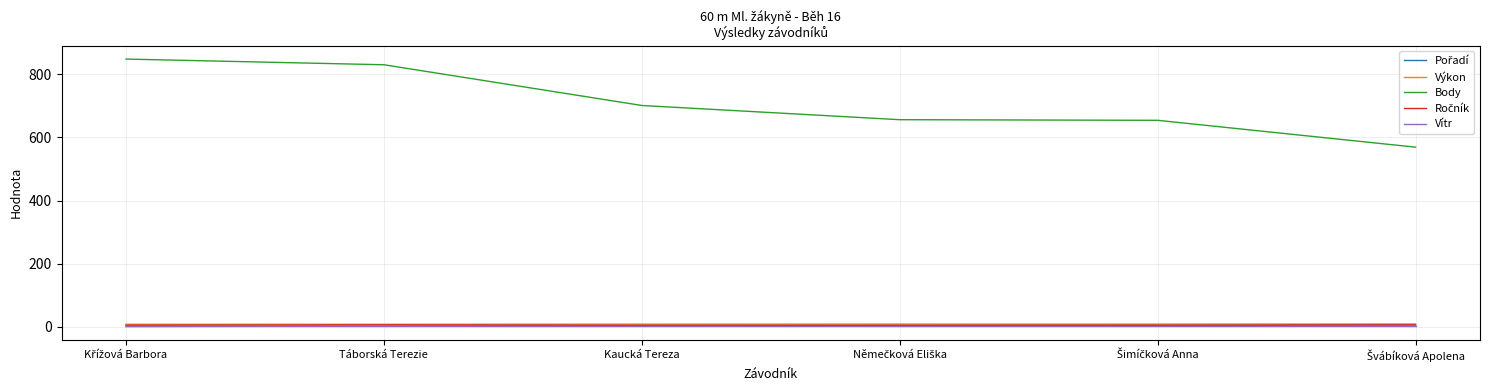

Which series has the widest spread of values?

Body